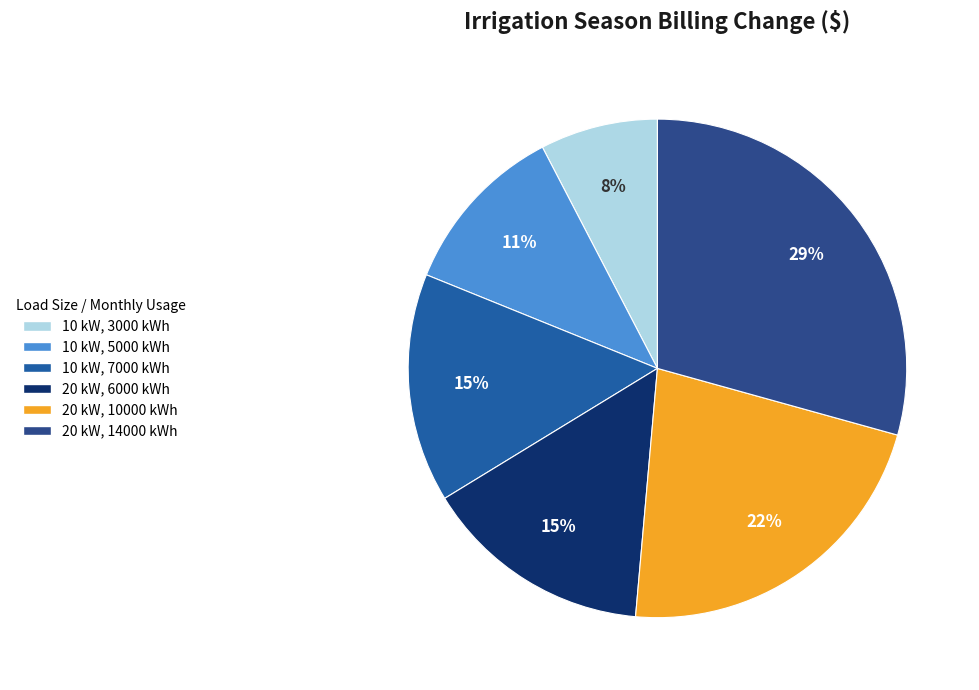

How many slices are in this pie chart?

6